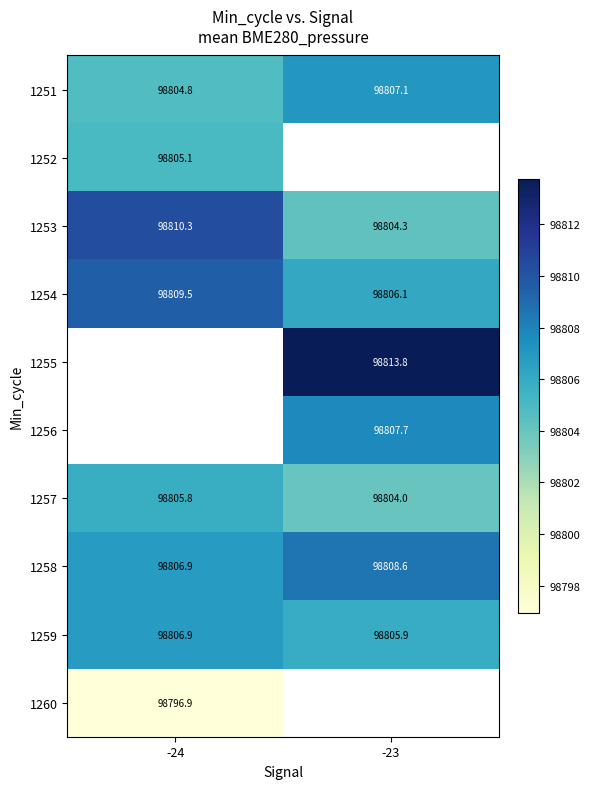

What is the greatest value displayed?

98813.8